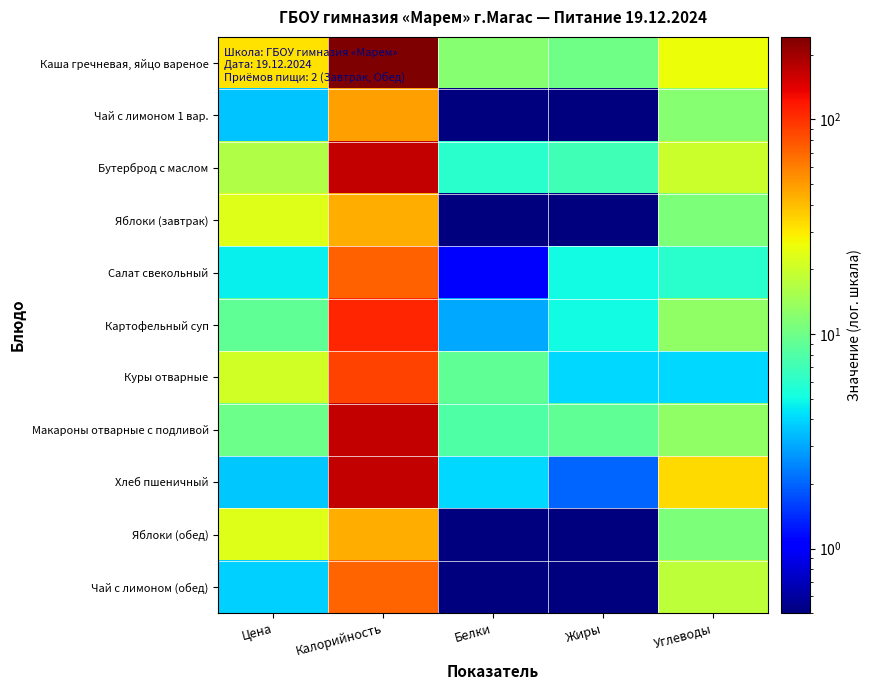

What is the total value across all series at Углеводы?

167.0